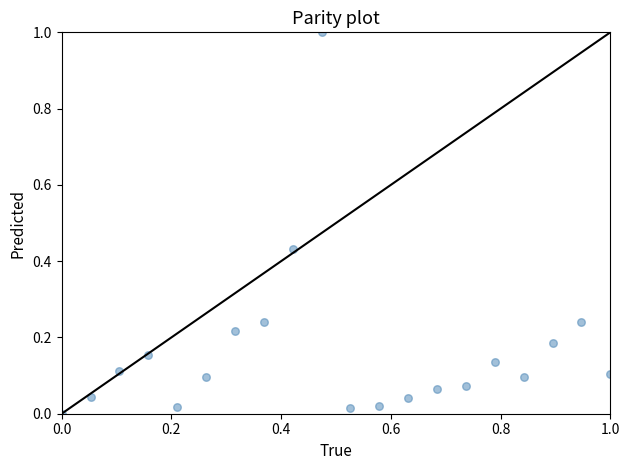

What is the range of X values (max minus min)?

1.0